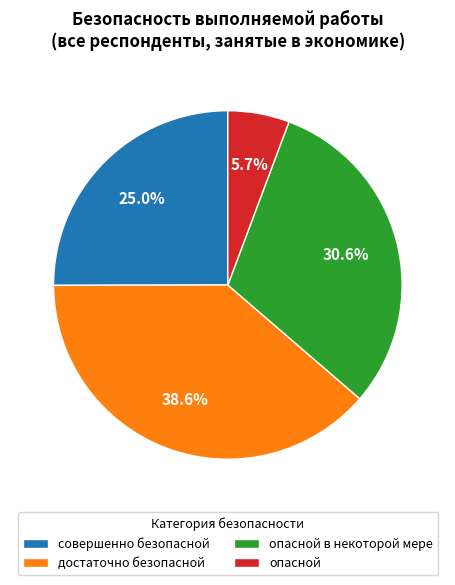

Rank the categories by value from lowest to highest.

опасной, совершенно безопасной, опасной в некоторой мере, достаточно безопасной